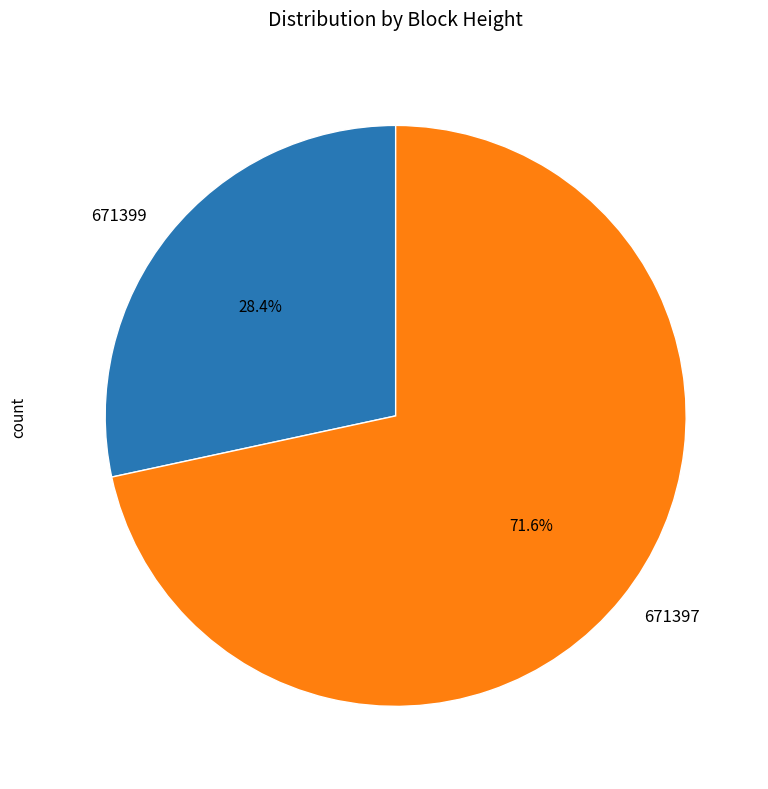

How many segments does this pie chart have?

2